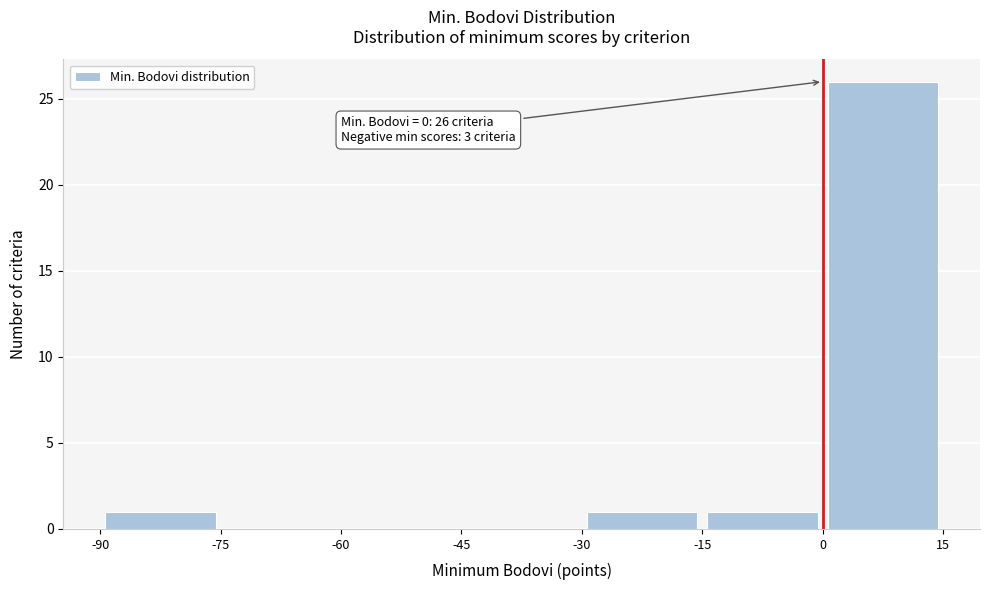

Over which range of the x-axis is the bar tallest?

0 to 15